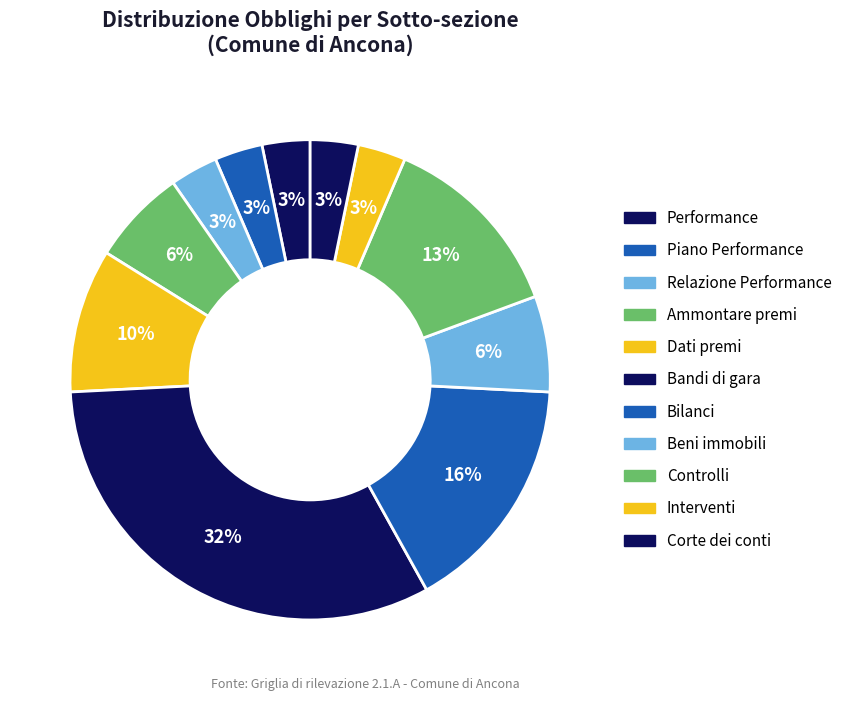

Count the number of slices in the pie.

11